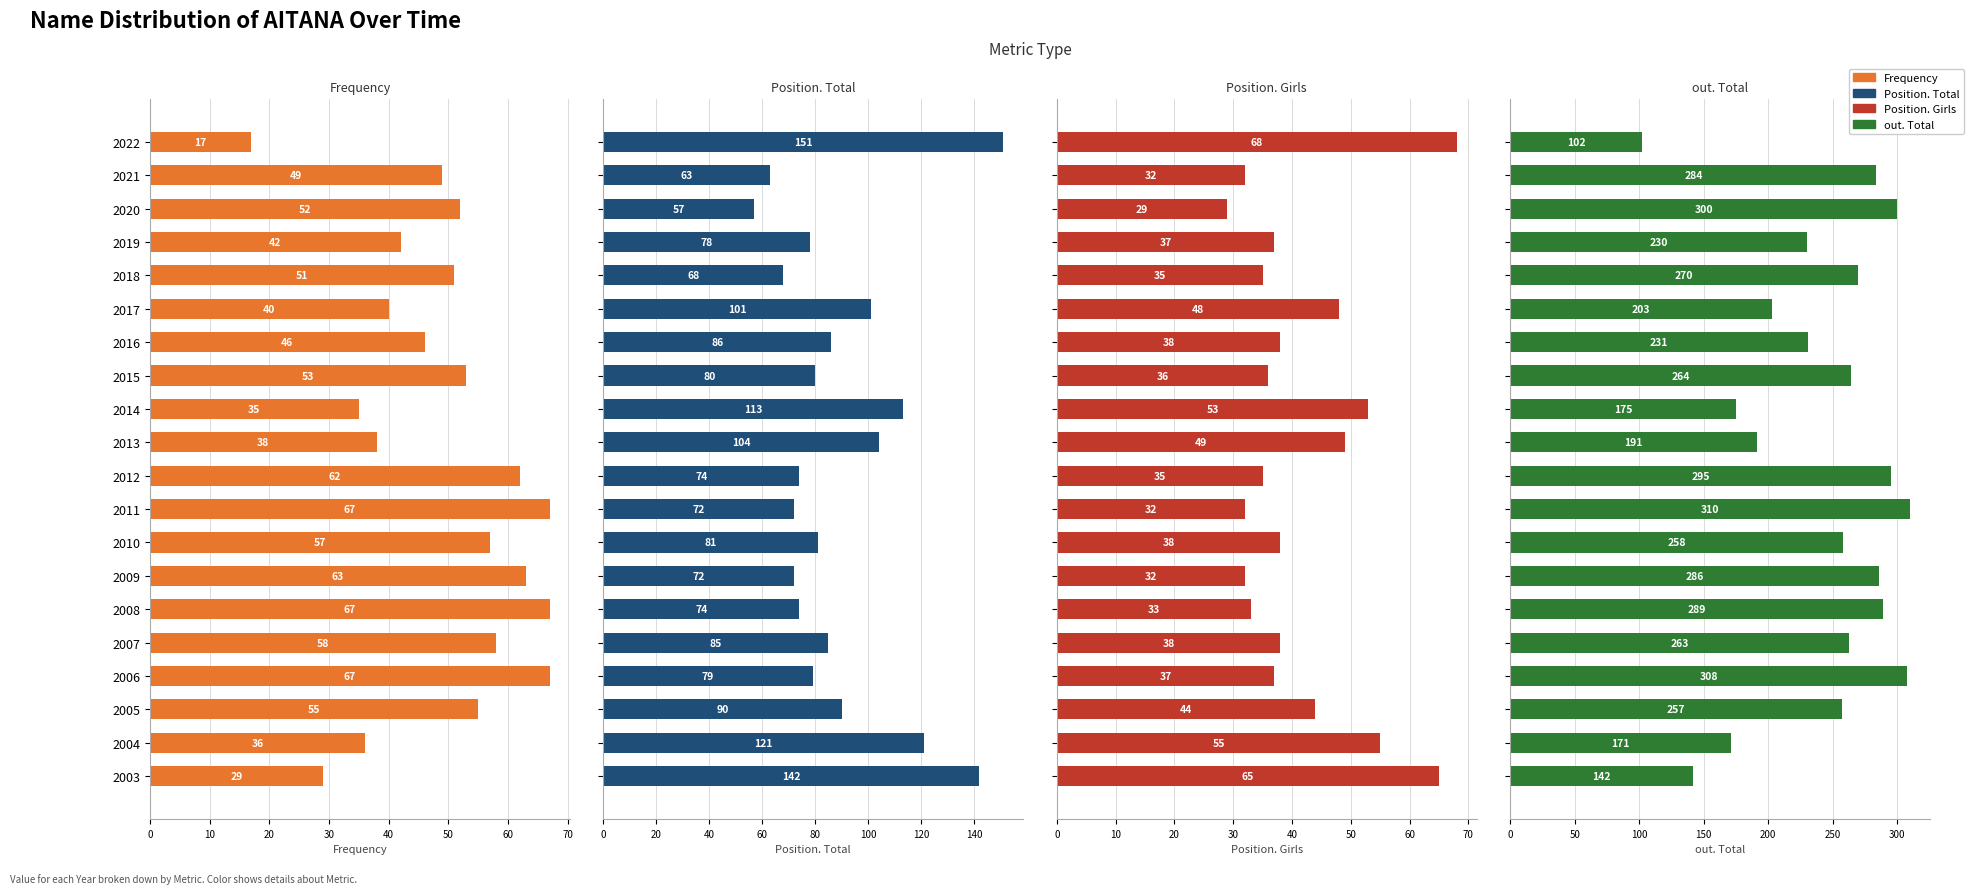

What is the value of the Position. Total bar at the 9th from the left?

113